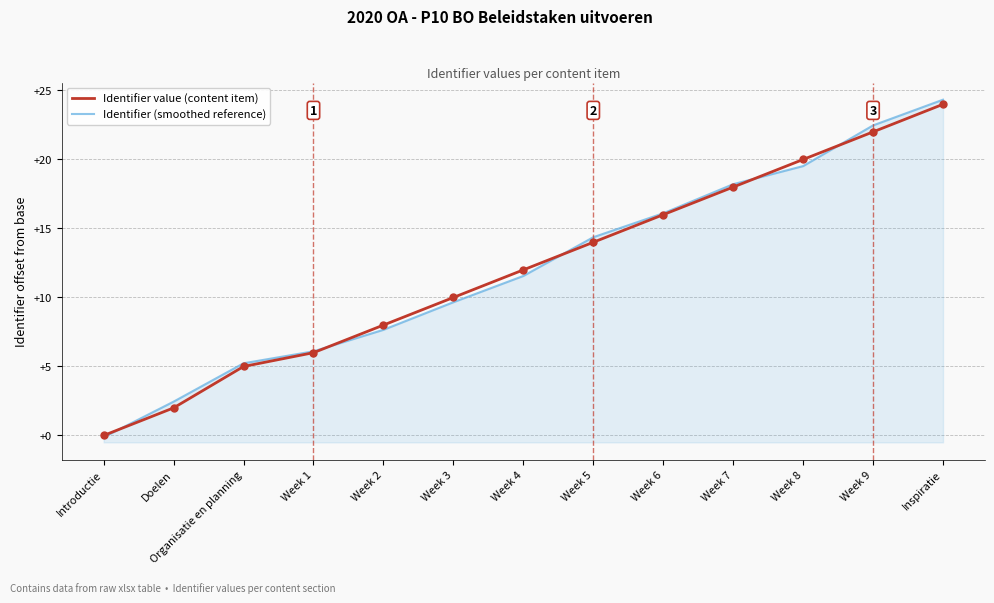

What are all the series names shown in the legend?

Identifier value (content item), Identifier (smoothed reference)